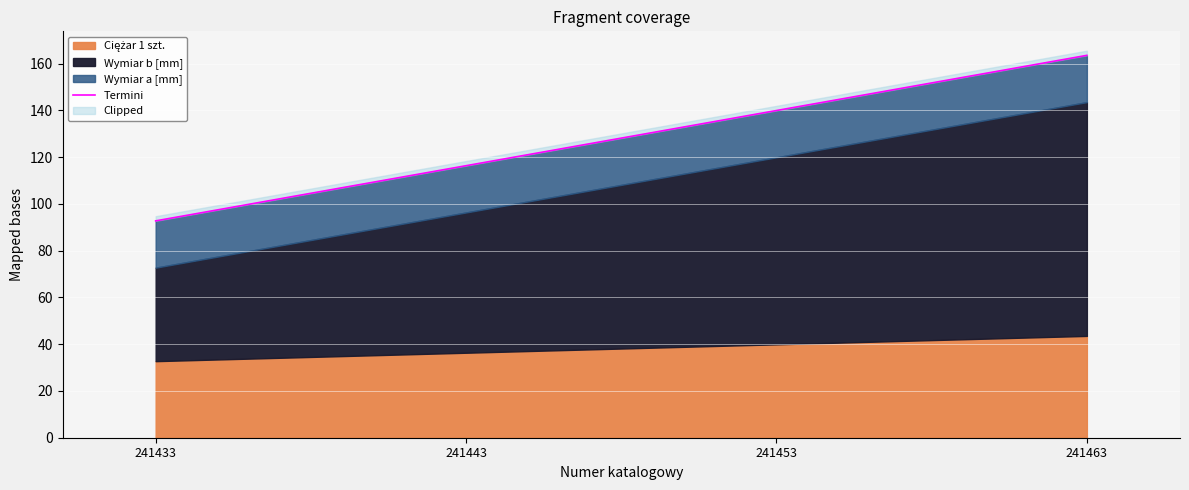

True or false: there are more than 1 points higher than both neighbors.

False